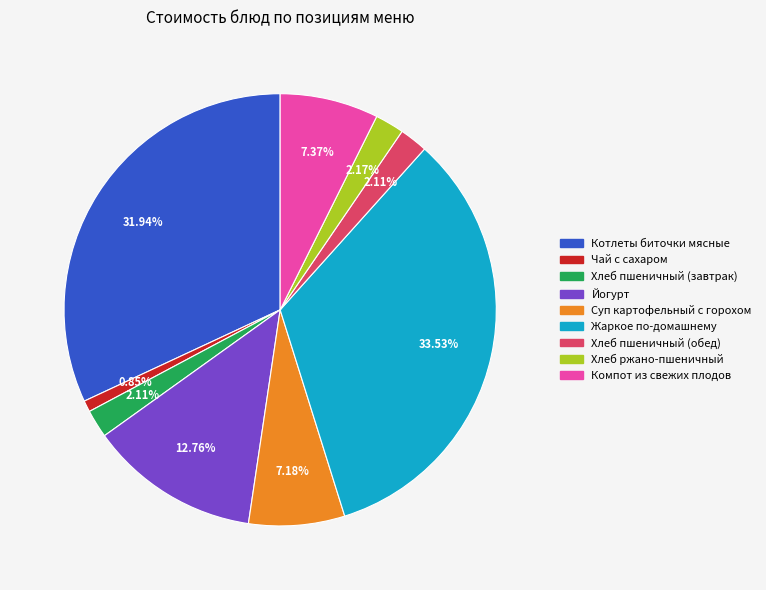

Is it true that Котлеты биточки мясные is 32% of the pie?

True